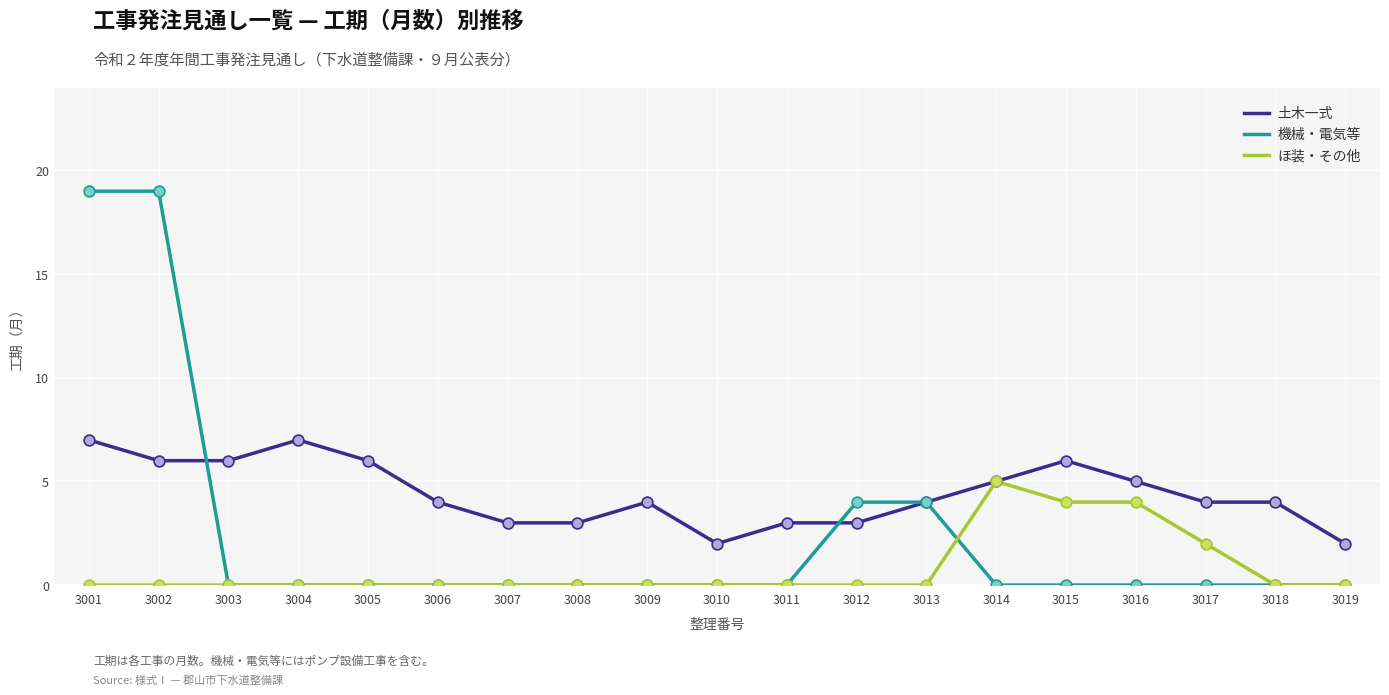

Which series has the largest range (max minus min)?

機械・電気等